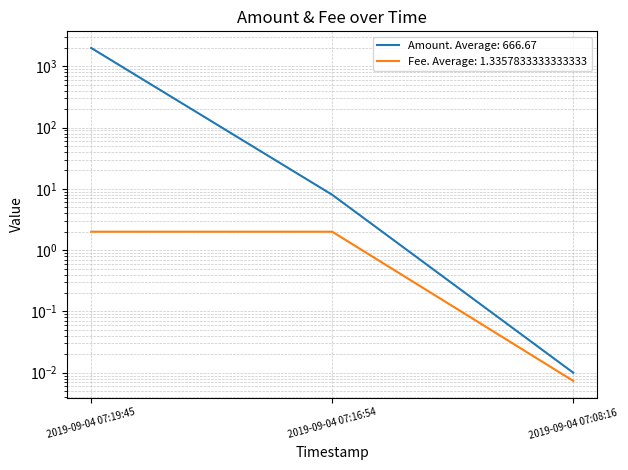

Rank the series by their maximum value, from highest to lowest.

Amount, Fee